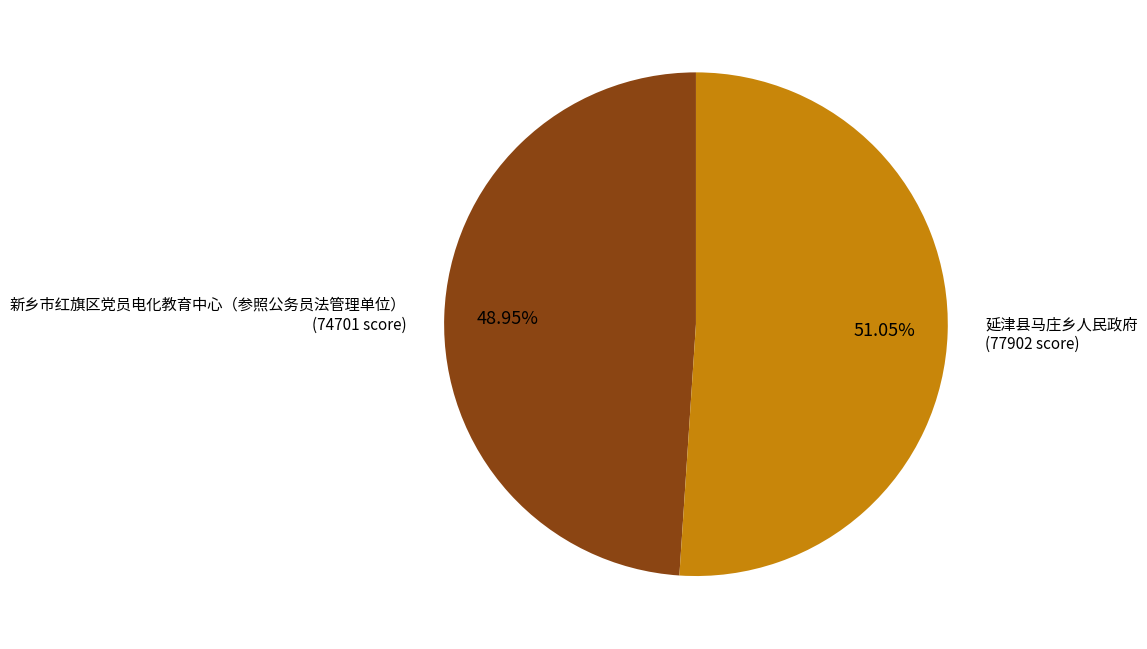

Is there a majority slice in this chart?

Yes